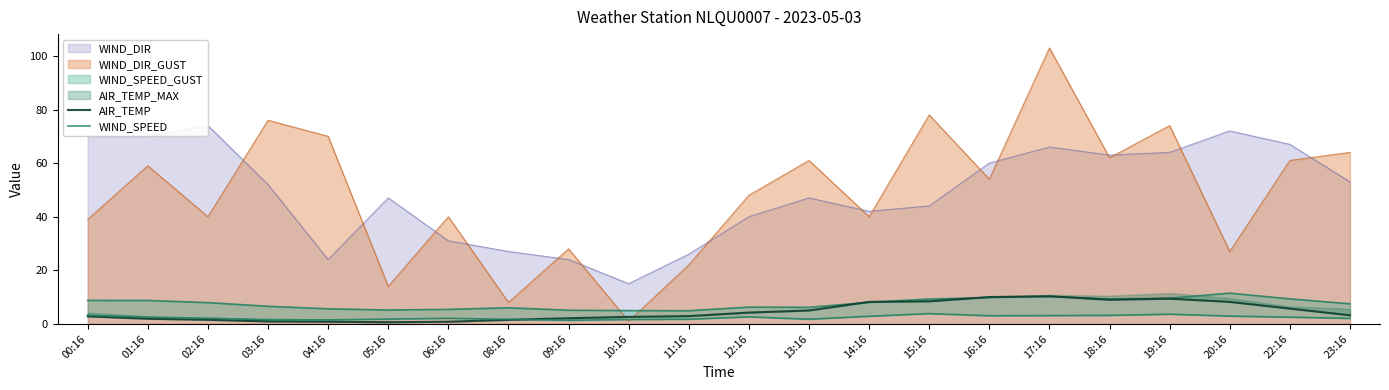

Which label corresponds to the largest value in the chart?

17:16